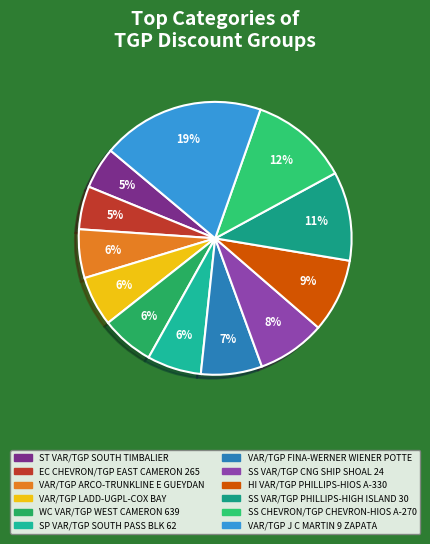

True or false: SS VAR/TGP PHILLIPS-HIGH ISLAND 30 accounts for 11% of the total.

True